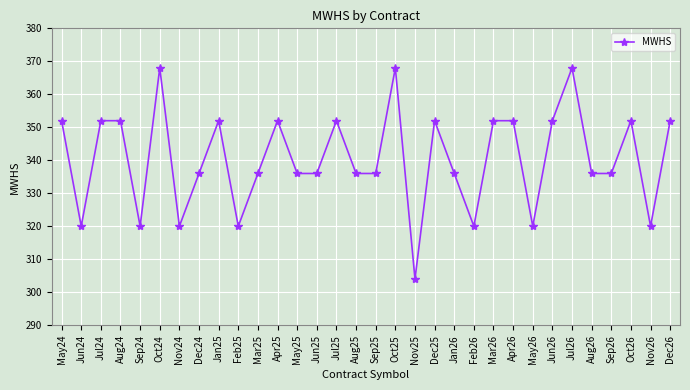

Where does the data first go above 336?

May24